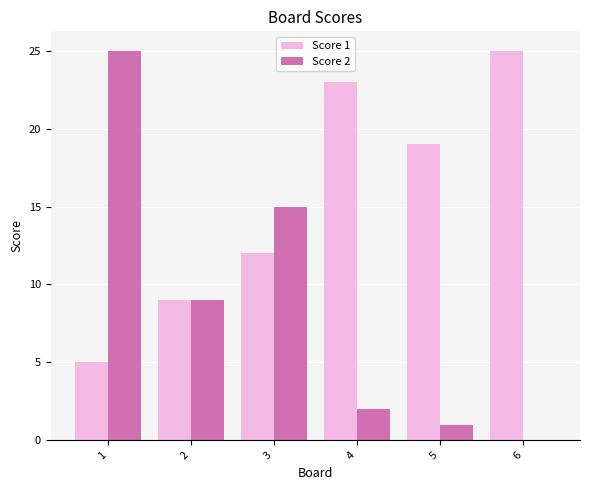

Is it true that Score 2 equals 2 at 4?

True